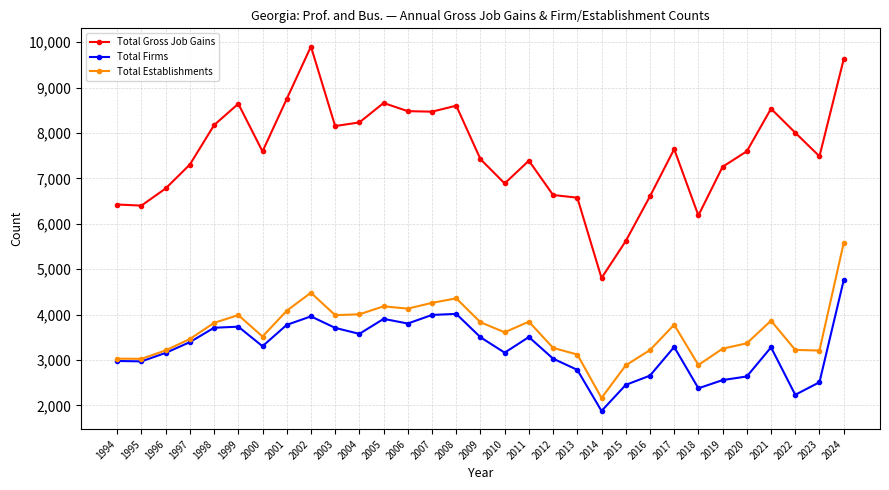

True or false: Total Gross Job Gains and Total Establishments intersect in this chart.

False